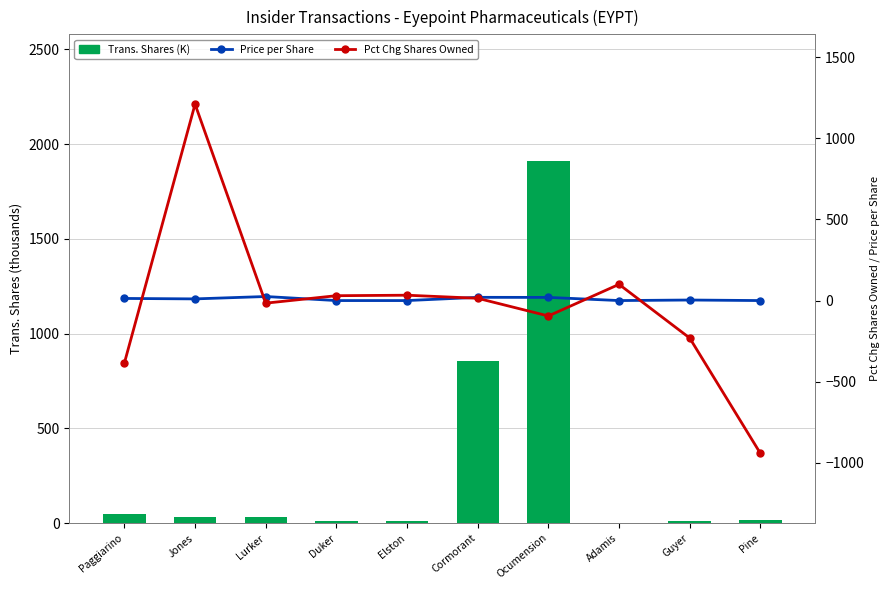

Is it true that Price per Share equals 32.1 at Cormorant?

False